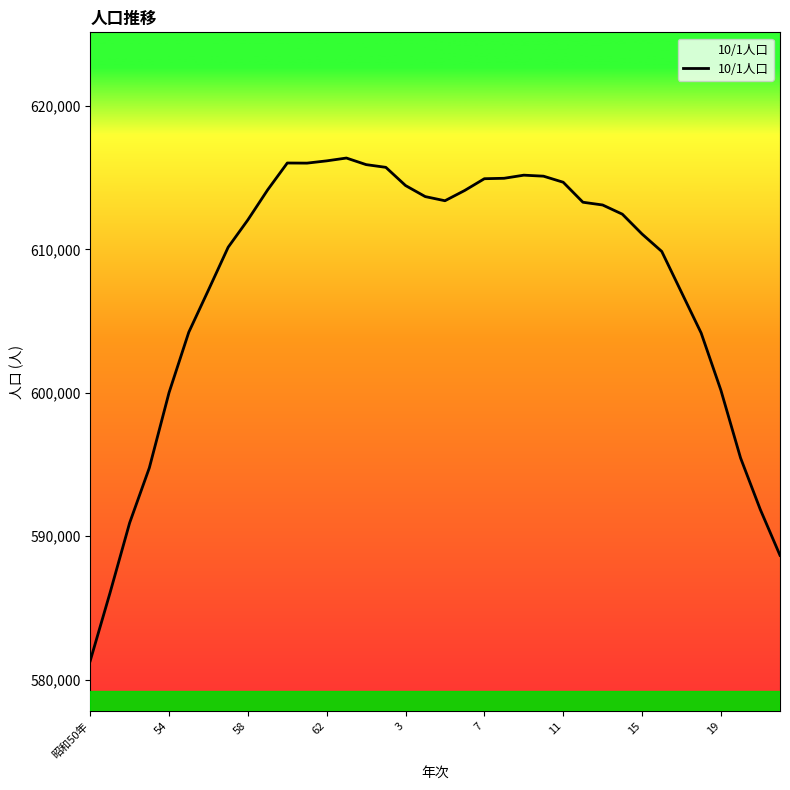

What is the smallest value displayed?

581311